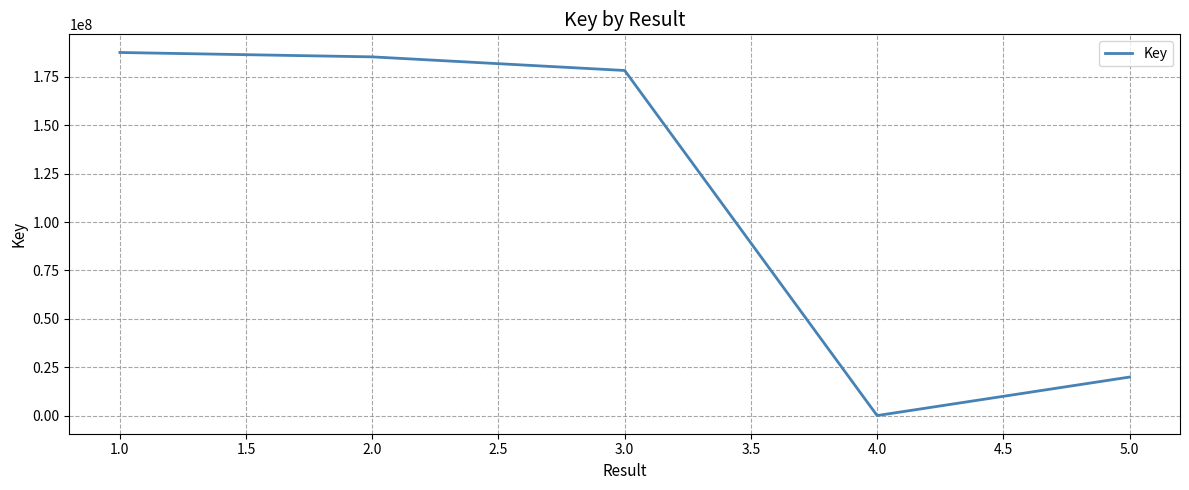

What is the ratio of the value at 1.0 to the value at 2.0?

1.0